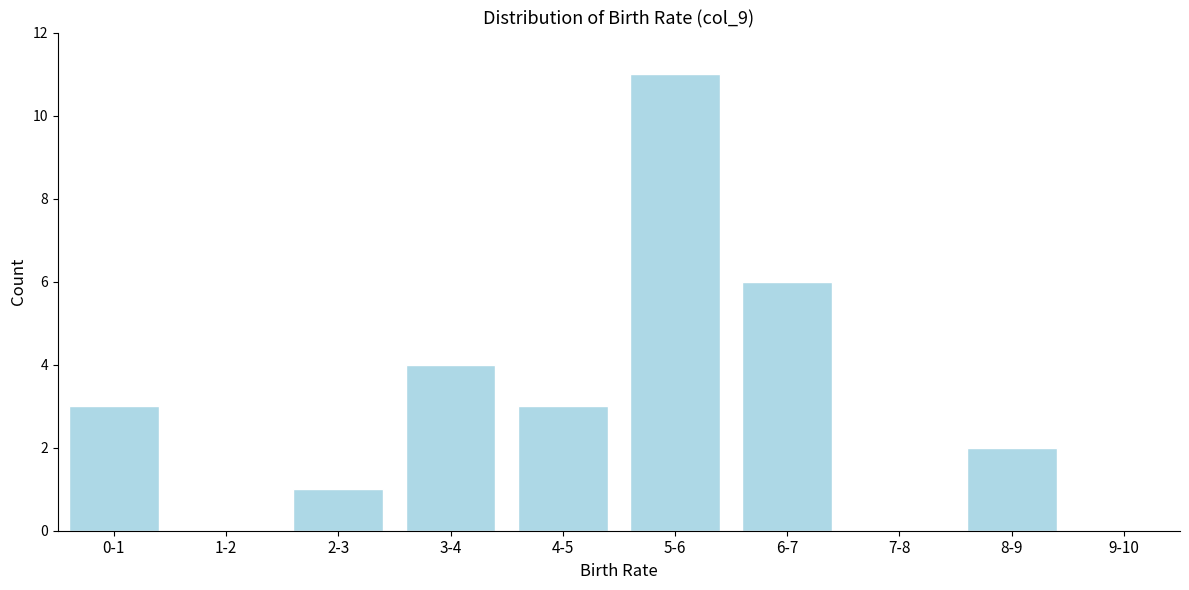

Reading right to left, list all the values displayed in this chart.

9-10=0	8-9=2	7-8=0	6-7=6	5-6=11	4-5=3	3-4=4	2-3=1	1-2=0	0-1=3